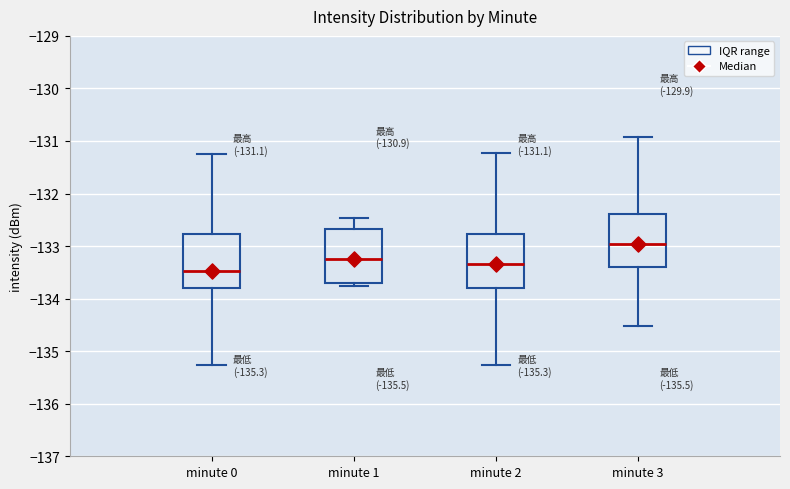

Which box has the lowest median line?

minute 0